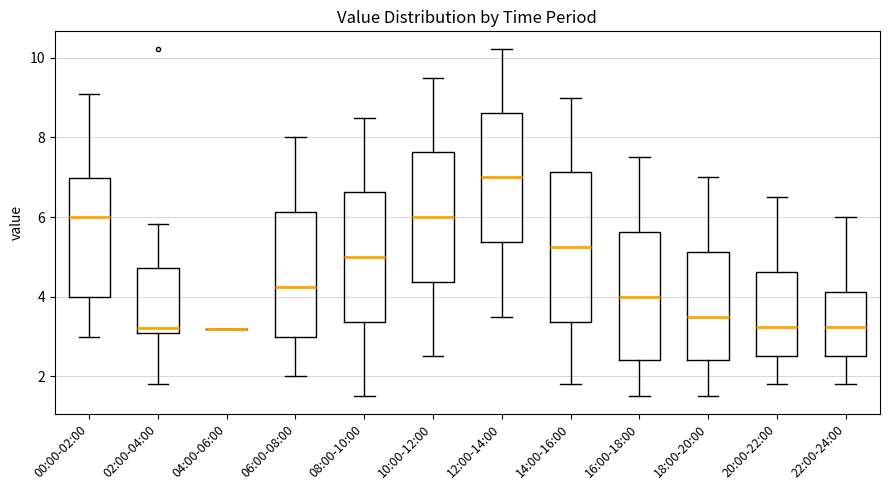

Where does the median line of the box for 20:00-22:00 sit on the y-axis? The values are not printed on the chart, so give them approximately, as read against the axis.

3.2